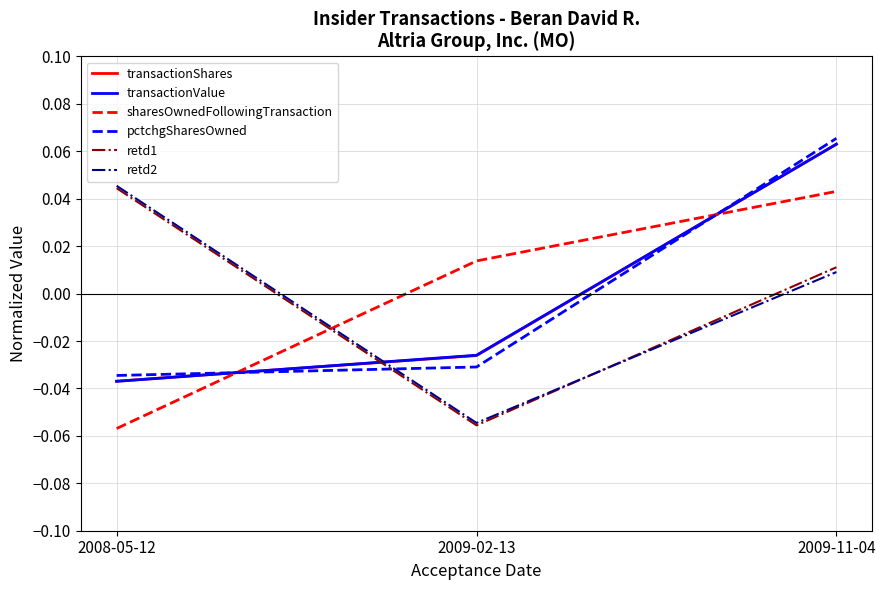

What are all the series names shown in the legend?

transactionShares, transactionValue, sharesOwnedFollowingTransaction, pctchgSharesOwned, retd1, retd2